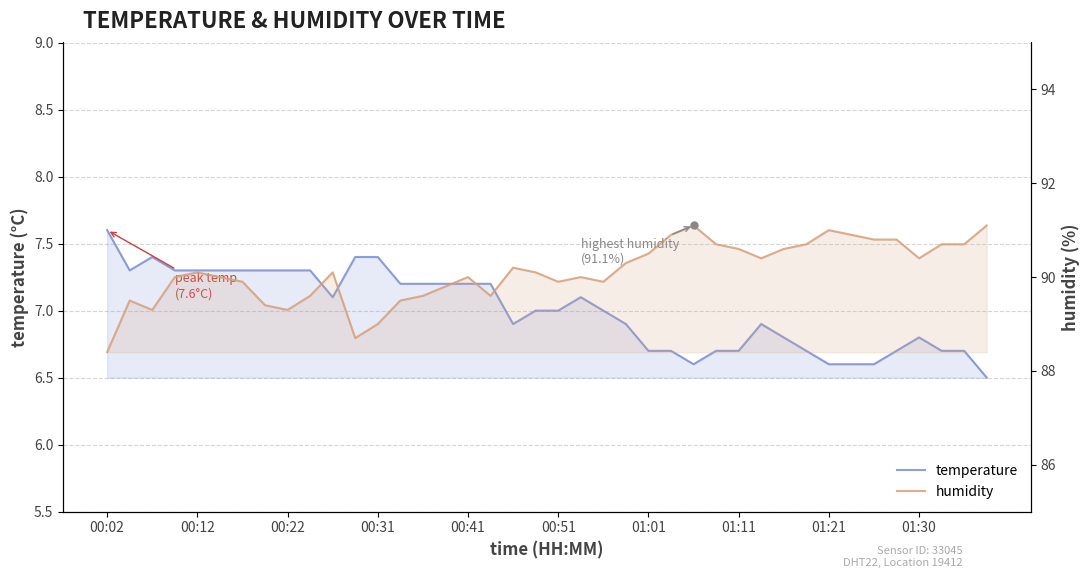

Rank the categories by temperature value from lowest to highest.

39, 26, 32, 33, 34, 24, 25, 27, 28, 31, 35, 37, 38, 30, 36, 18, 23, 29, 19, 20, 22, 10, 21, 13, 14, 15, 16, 17, 00:12, 00:31, 00:41, 00:51, 01:01, 01:11, 01:21, 01:30, 00:22, 11, 12, 00:02